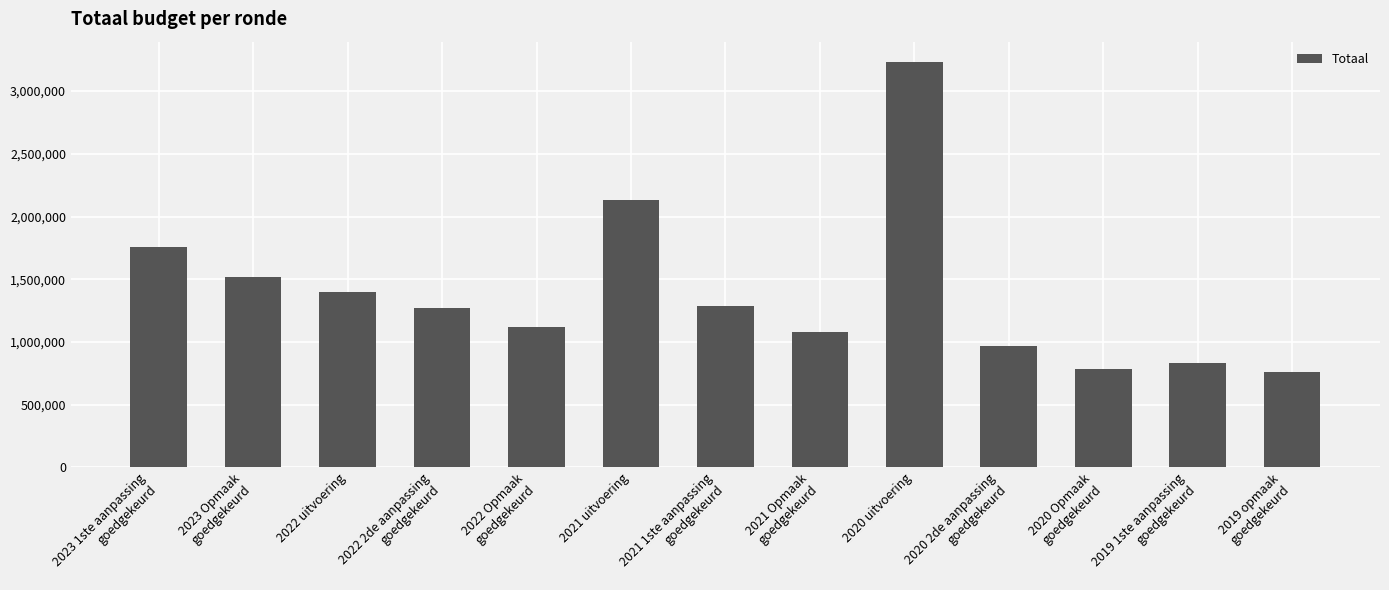

What is the difference between the values at 2022 2de aanpassing
goedgekeurd and 2020 Opmaak
goedgekeurd?

486371